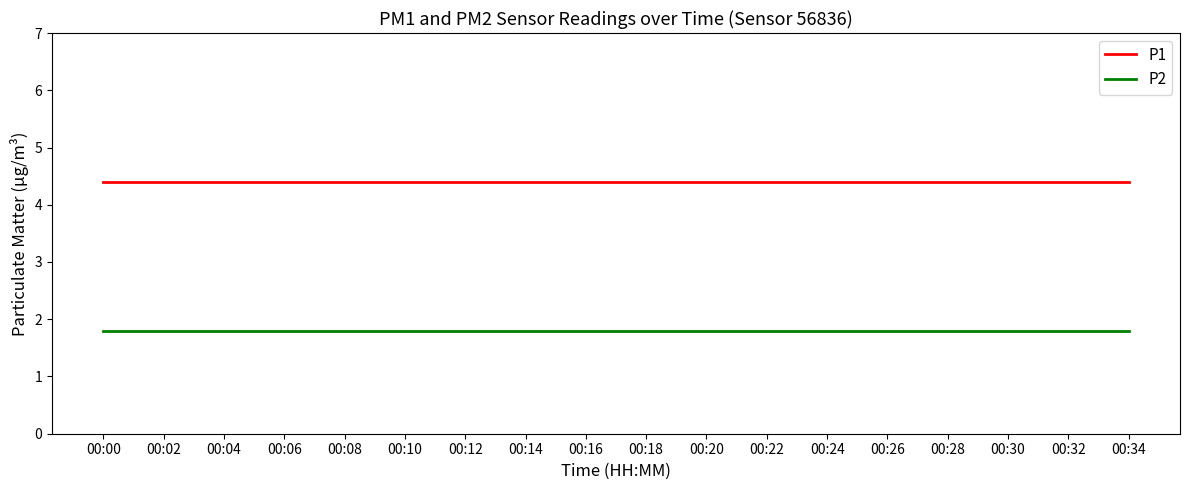

Reading left to right, transcribe all the data shown in this chart.

P1: 00:00=4.4	00:02=4.4	00:04=4.4	00:06=4.4	00:08=4.4	00:10=4.4	00:12=4.4	00:14=4.4	00:16=4.4	00:18=4.4	00:20=4.4	00:22=4.4	00:24=4.4	00:26=4.4	00:28=4.4	00:30=4.4	00:32=4.4	00:34=4.4
P2: 00:00=1.8	00:02=1.8	00:04=1.8	00:06=1.8	00:08=1.8	00:10=1.8	00:12=1.8	00:14=1.8	00:16=1.8	00:18=1.8	00:20=1.8	00:22=1.8	00:24=1.8	00:26=1.8	00:28=1.8	00:30=1.8	00:32=1.8	00:34=1.8